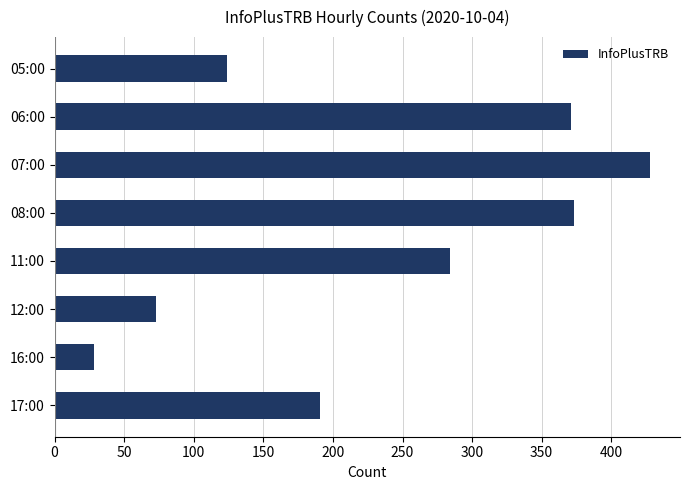

The chart shows a value of 488 at 11:00. True or false?

False